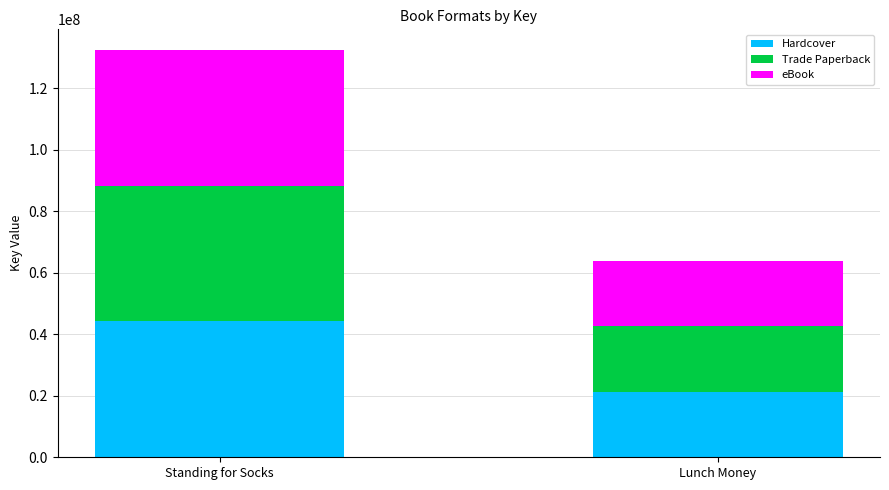

What is the total value across all series at Standing for Socks?

132464772